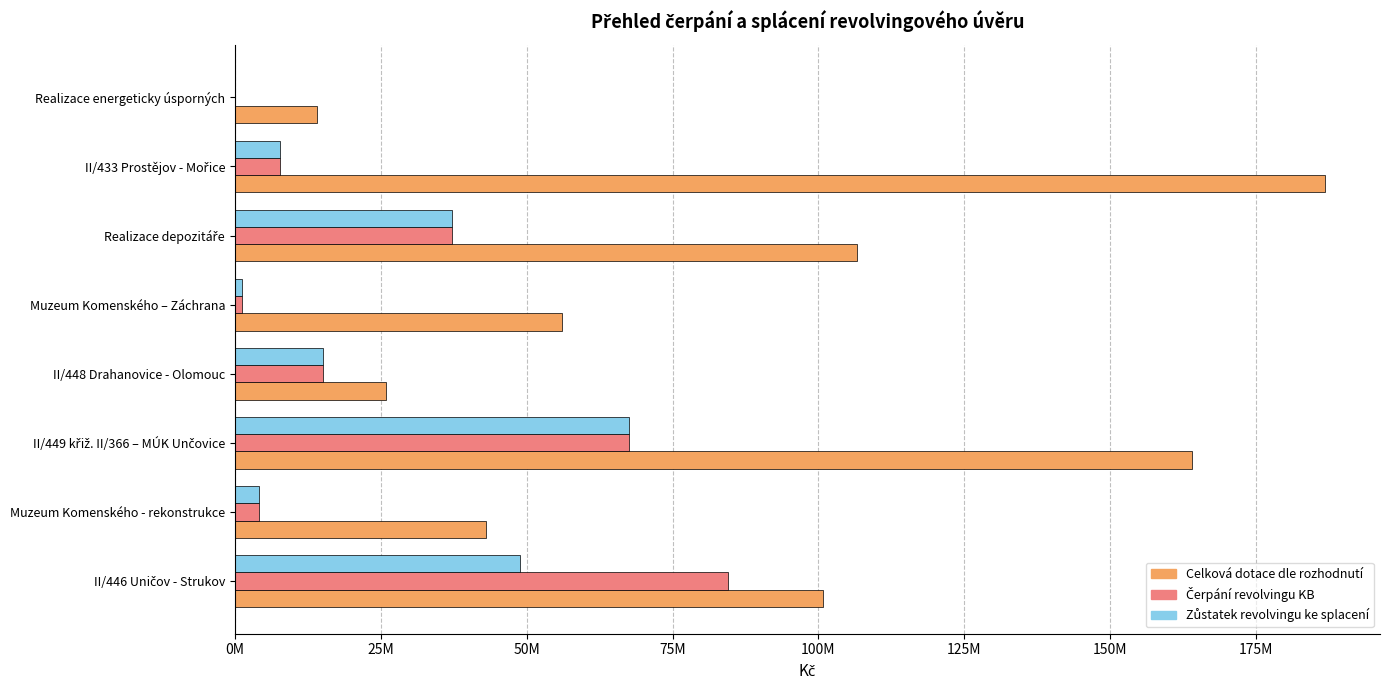

What position from the left is II/448 Drahanovice - Olomouc?

4